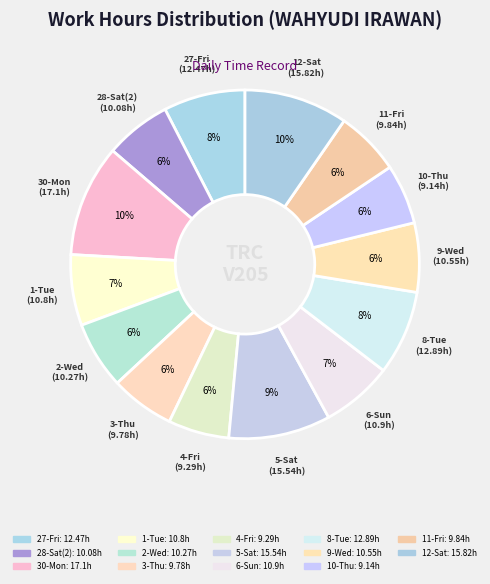

Count the number of slices in the pie.

14